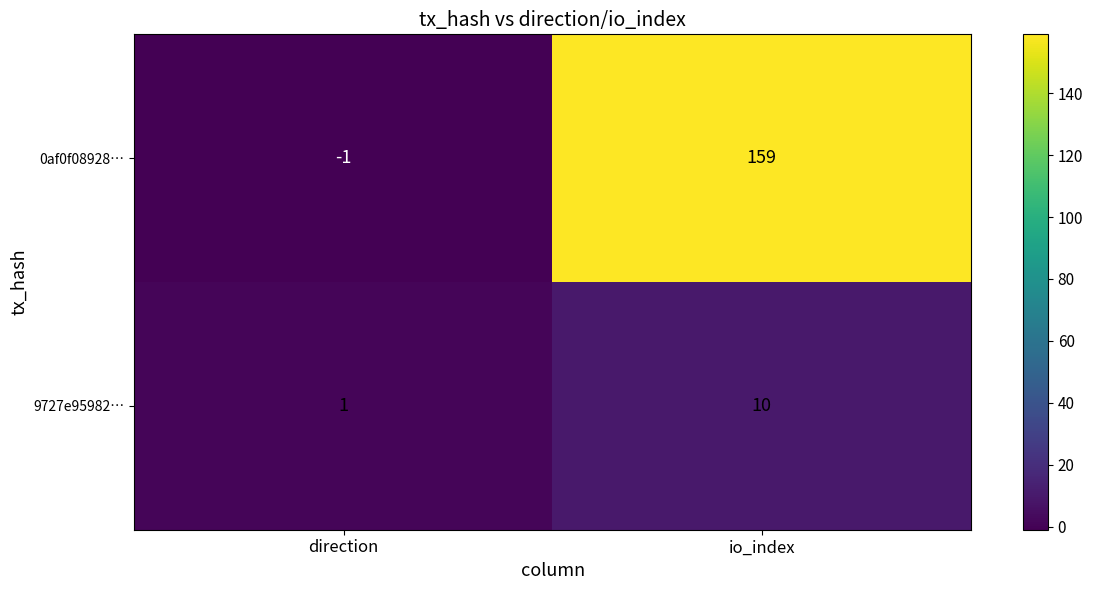

List the labels in order of 9727e95982… value, smallest first.

direction, io_index